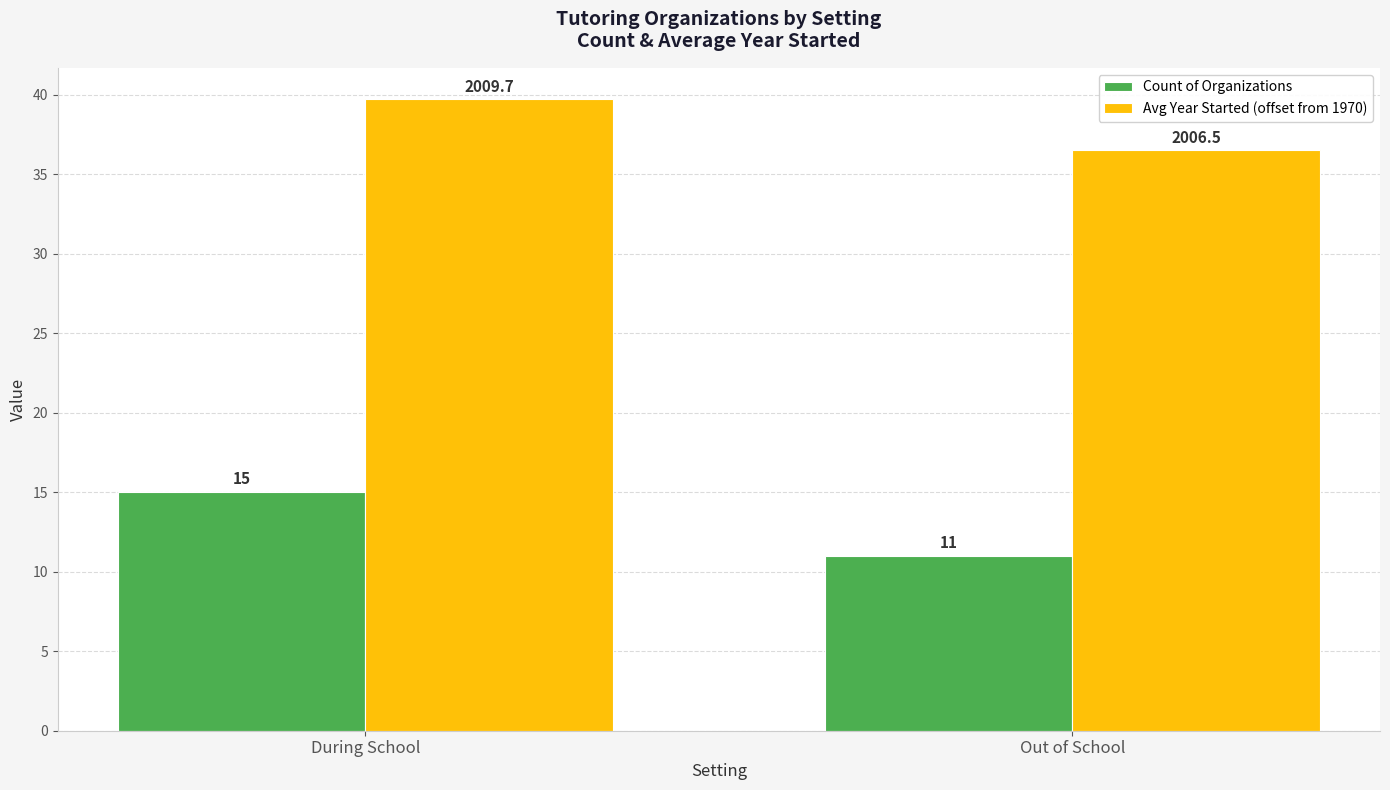

What is the average value of the Avg Year Started (offset from 1970) series?

38.1